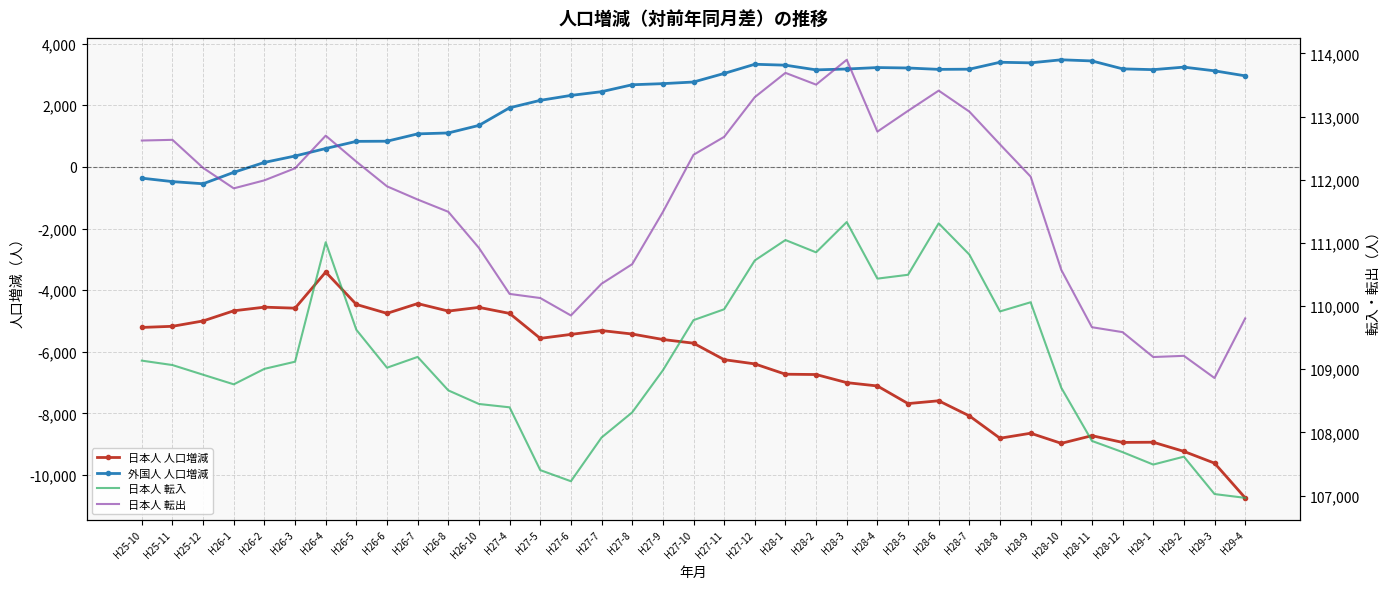

True or false: 日本人 人口増減 has a value of -6393 at H27-12.

True